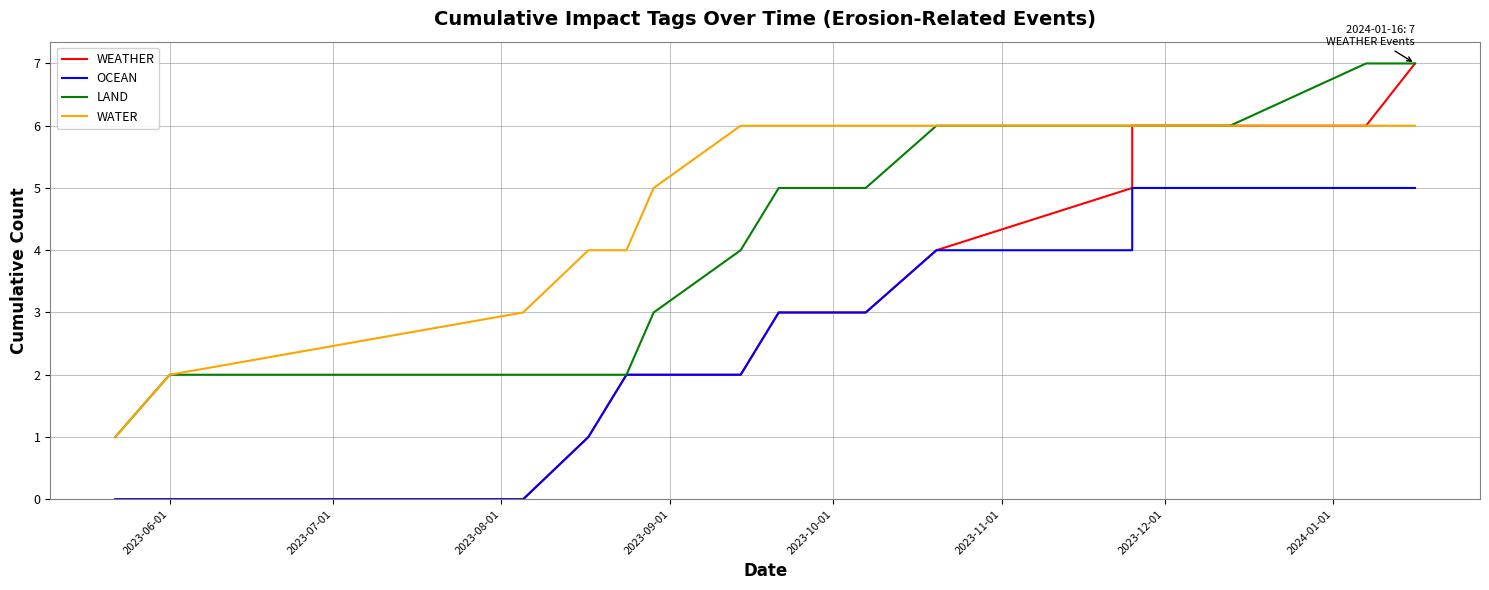

How many values in OCEAN are above zero?

13